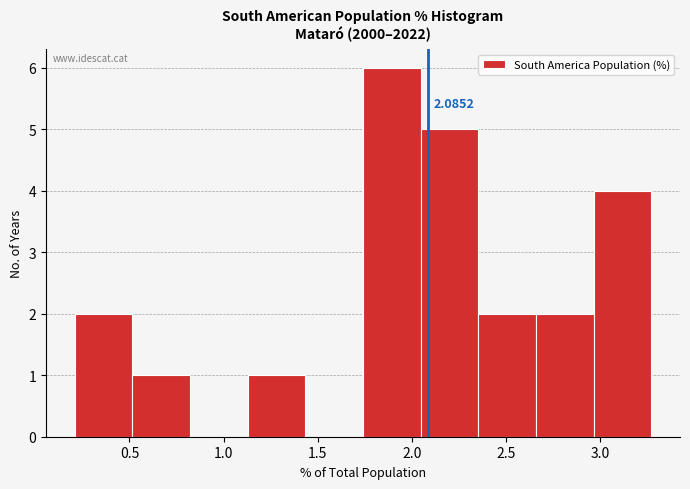

Over which range of the x-axis is the bar tallest?

1.75 to 2.05